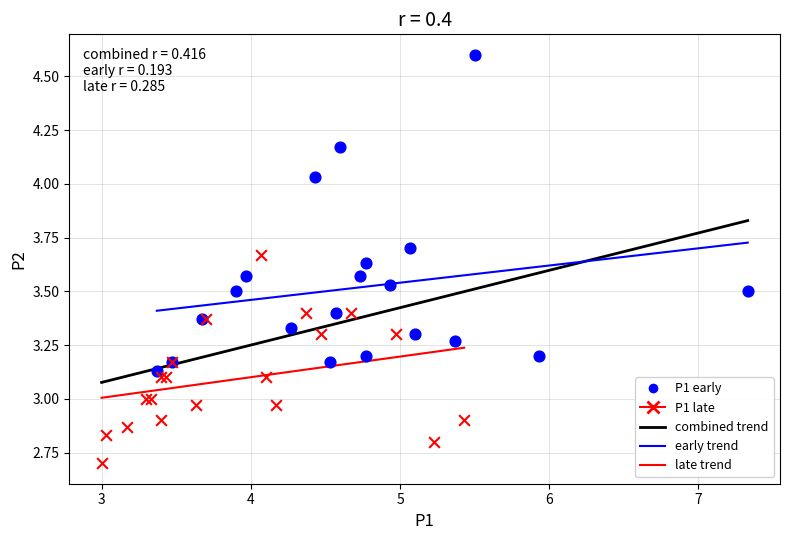

Which series has the largest Y range (max minus min)?

P1 early